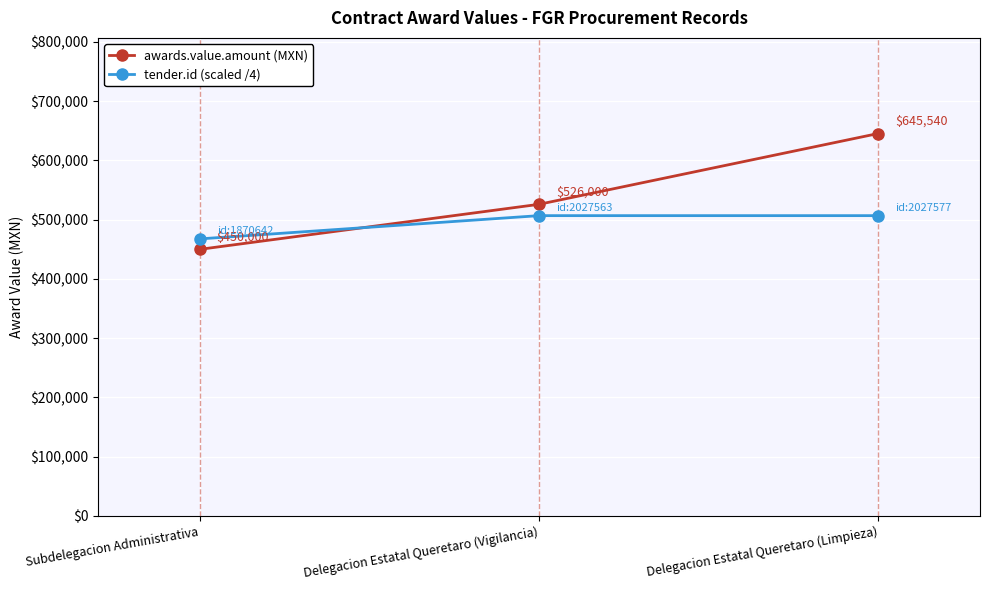

What is the minimum value shown in the chart?

450000.0